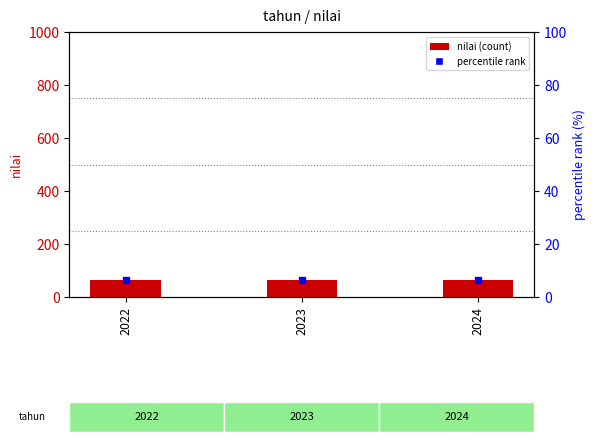

Which series contains the highest Y value?

nilai